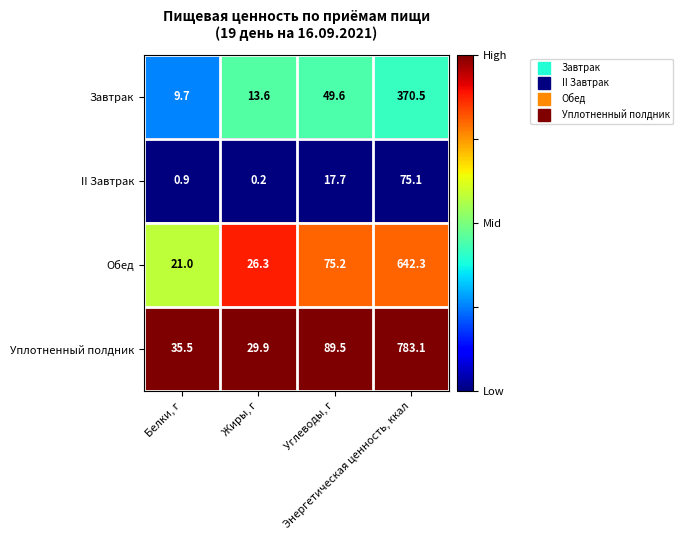

List the series in order of their overall mean, lowest first.

II Завтрак, Завтрак, Обед, Уплотненный полдник